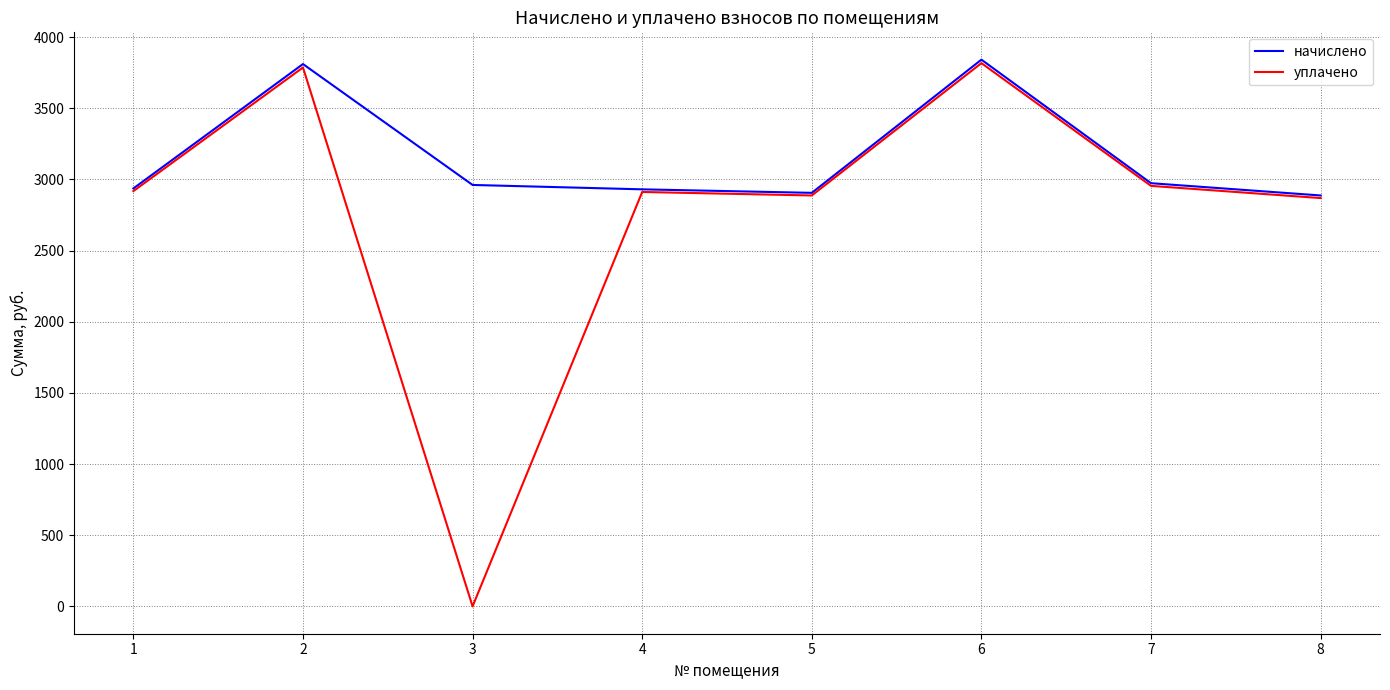

Which series has the widest spread of values?

уплачено